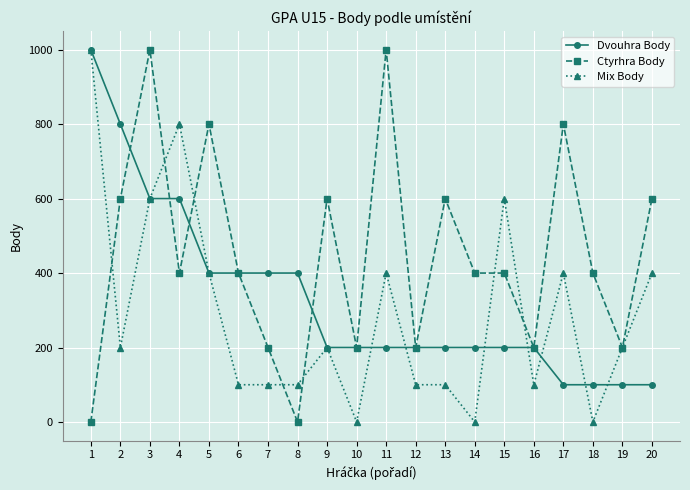

After their last crossing, which series has the higher values: Ctyrhra Body or Mix Body?

Ctyrhra Body